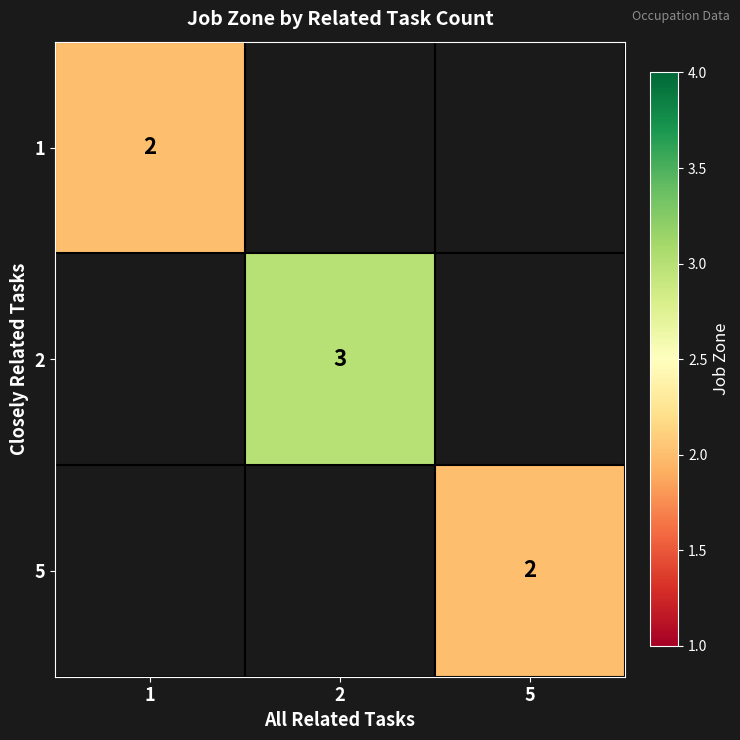

The value of 5 at 5 is 0.6. True or false?

False